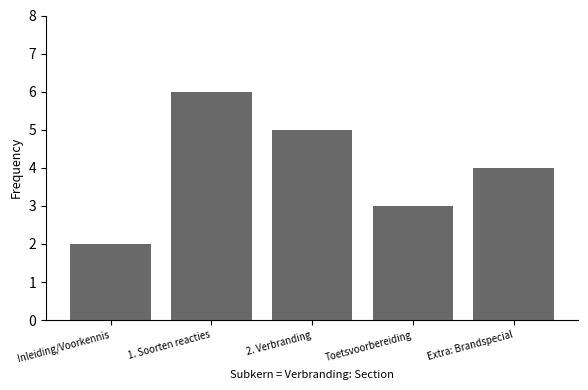

How many values are between 3 and 5?

3